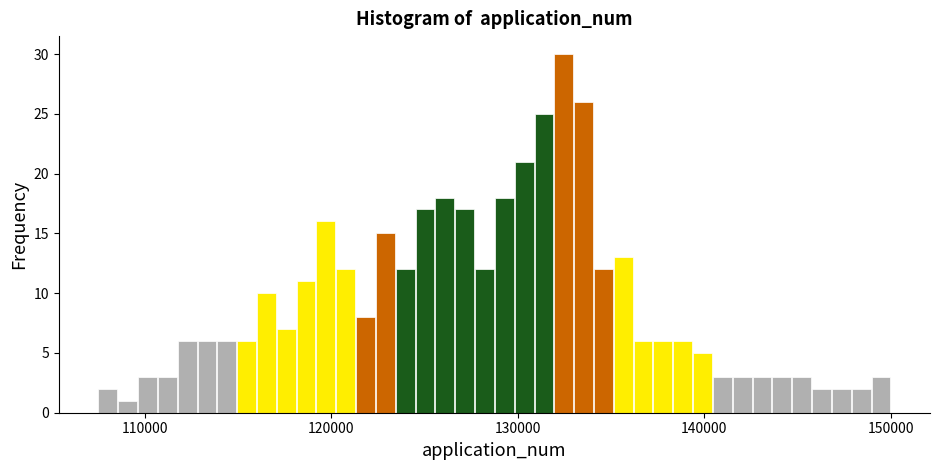

Around what value on the x-axis is the tallest bar? Give the approximate position of its centre, as read against the axis.

132000